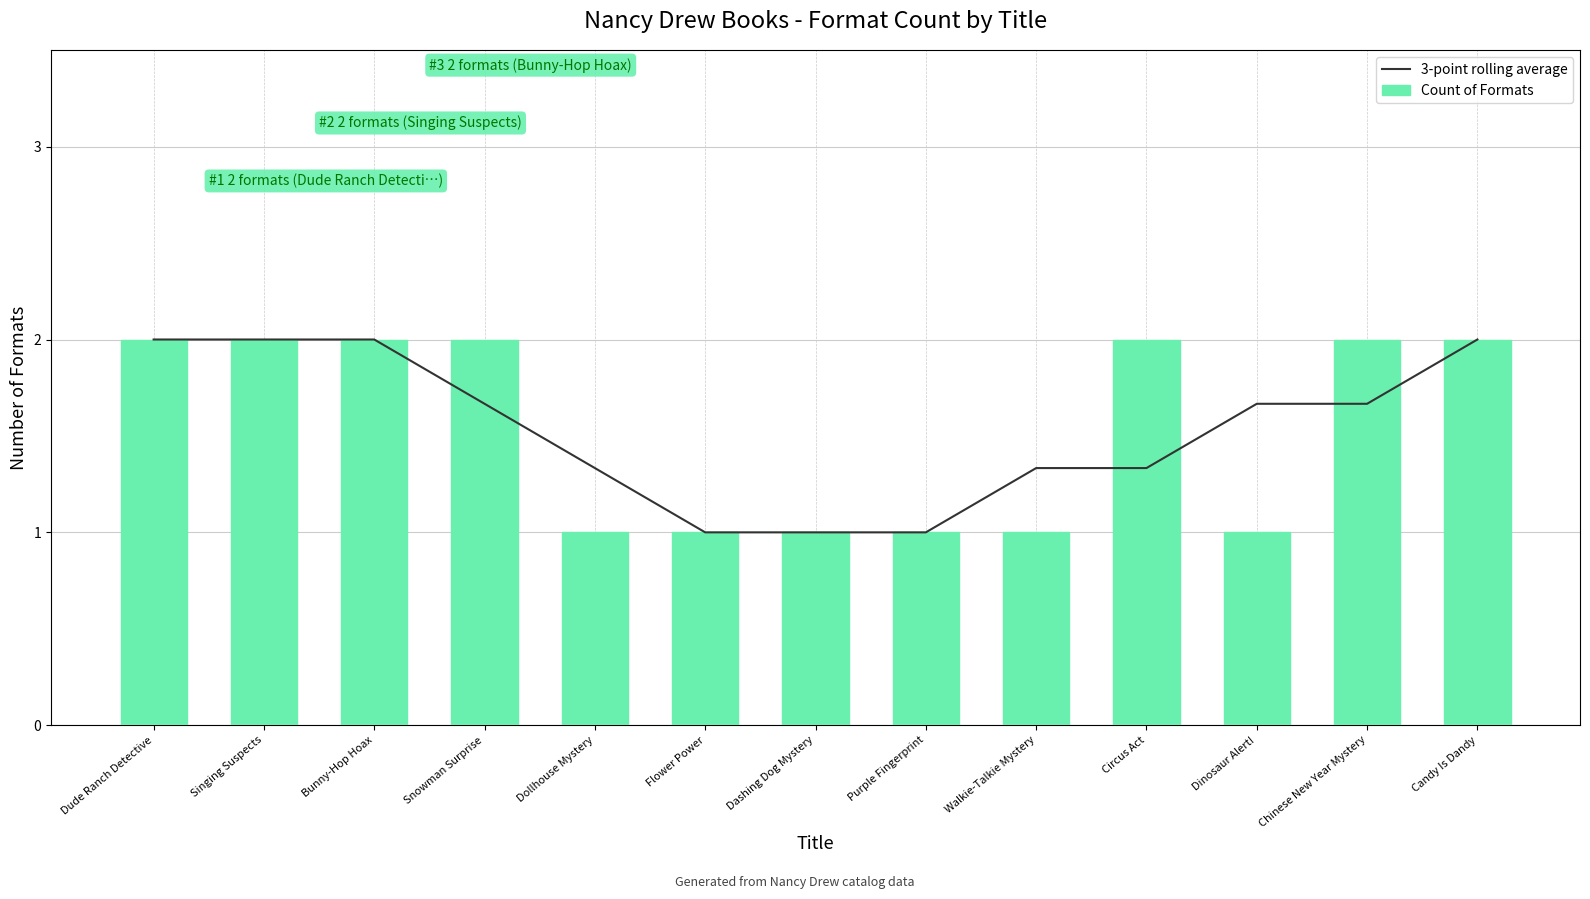

What is the minimum value for 3-point rolling average?

1.0